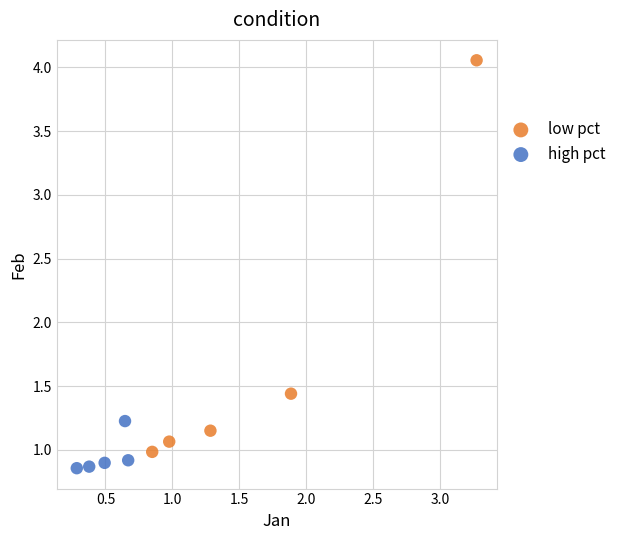

Which series has the largest Y range (max minus min)?

low pct